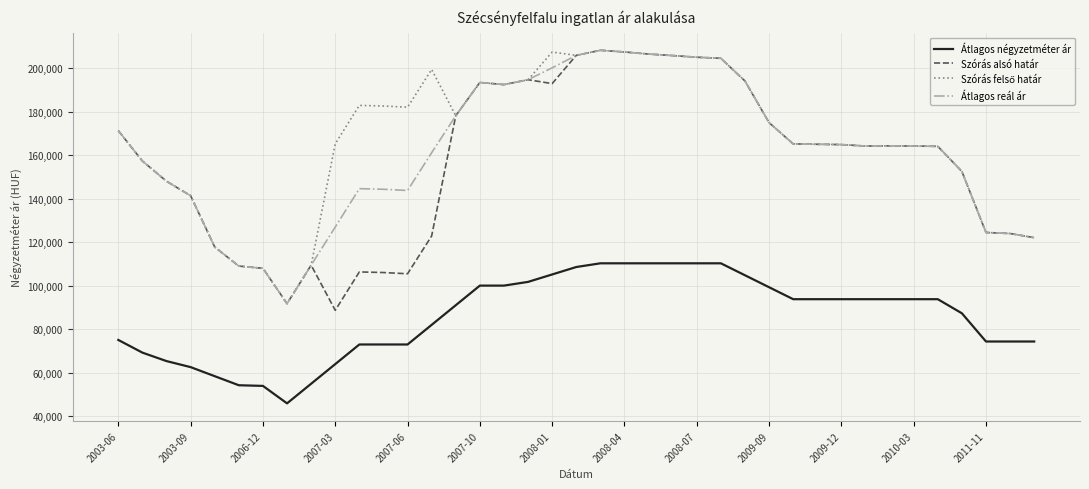

True or false: Átlagos reál ár and Átlagos négyzetméter ár cross at least once.

False